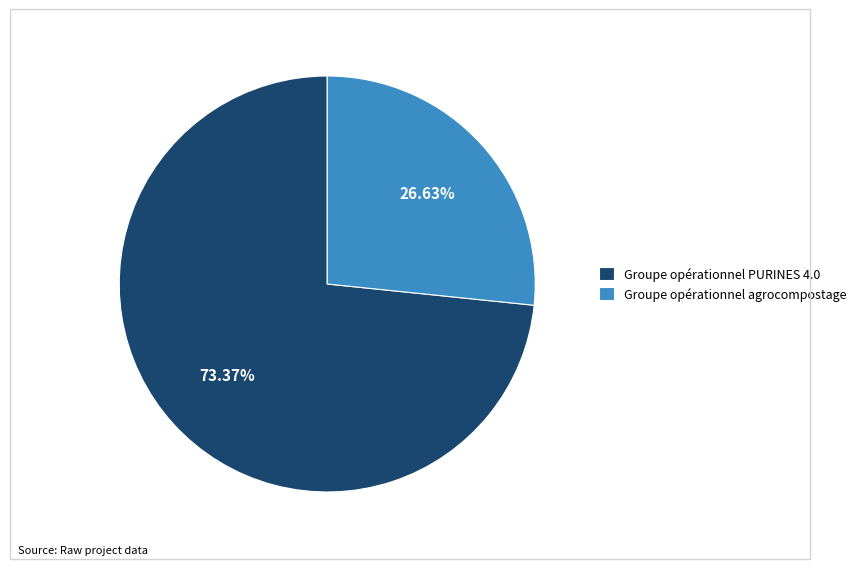

To the nearest percent, what portion does Groupe opérationnel agrocompostage represent?

27%